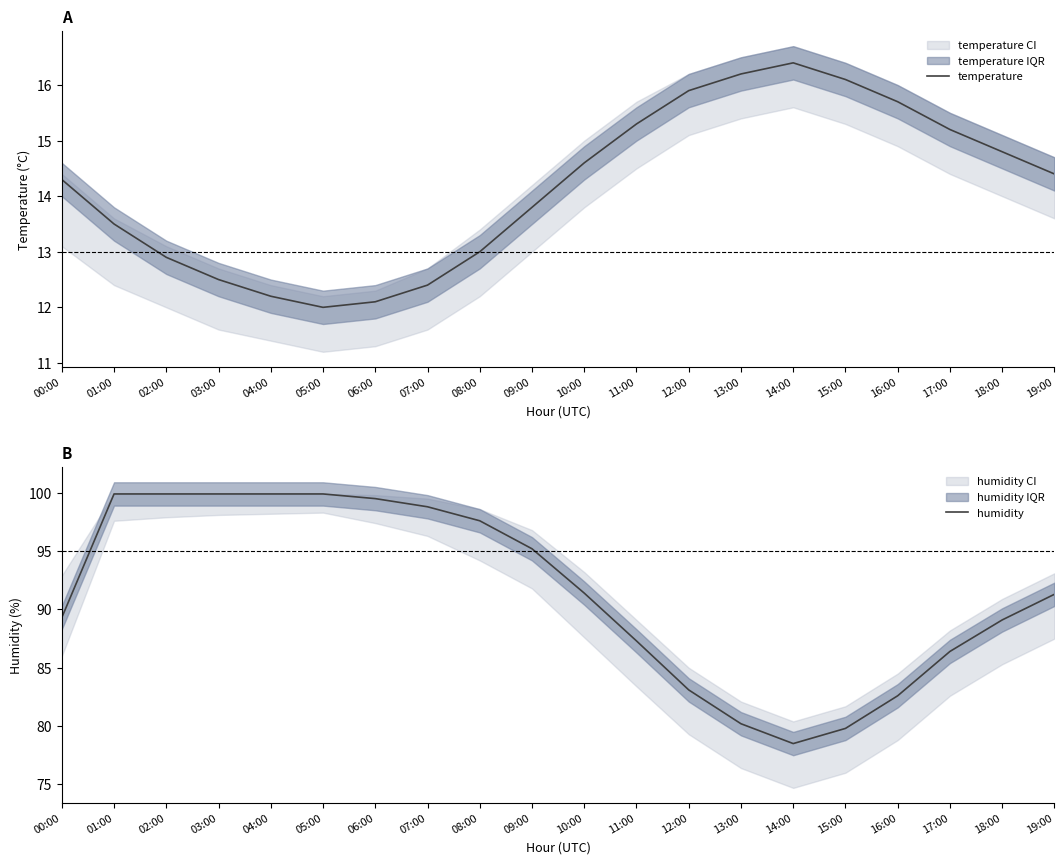

What is the sum of the humidity values at 15:00 and 12:00?

162.9